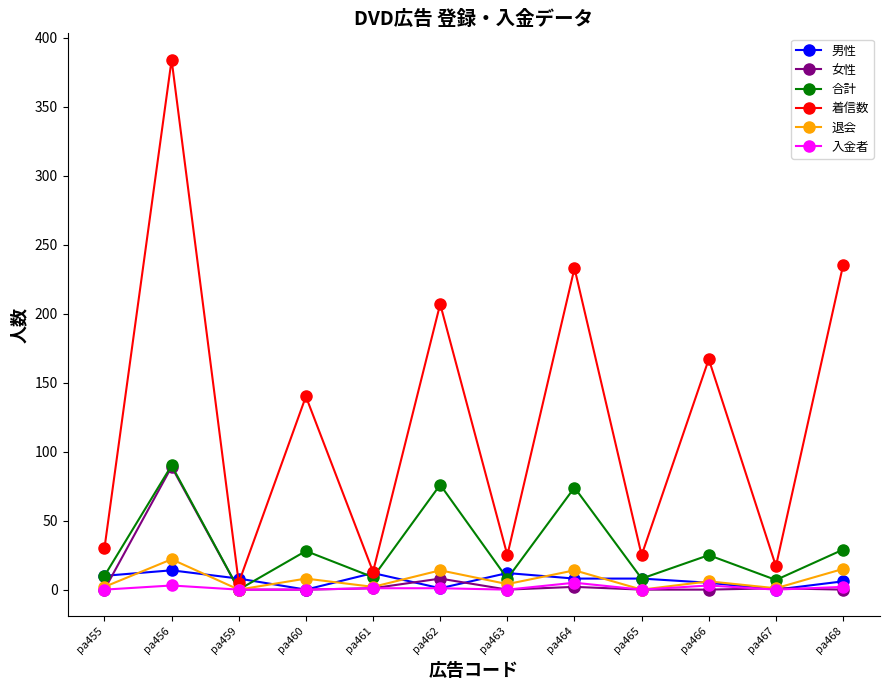

Does the chart display data point markers on the line(s)?

Yes